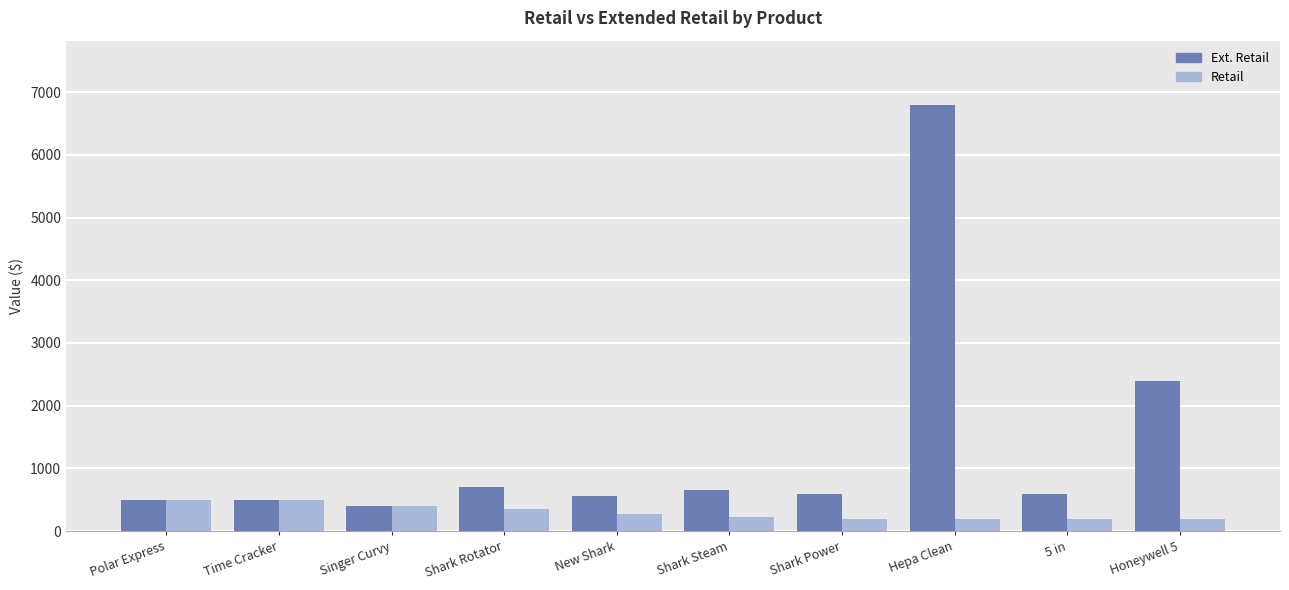

What is the difference between the maximum and minimum values in the Ext. Retail series?

6399.7